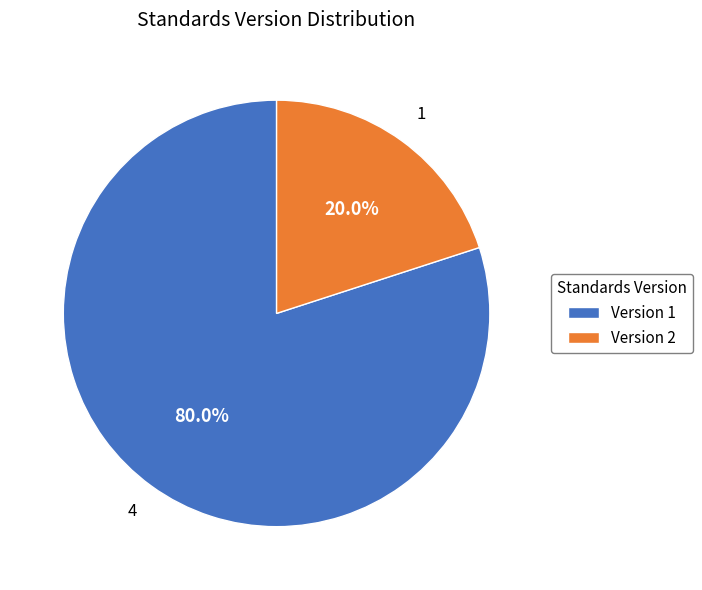

Between Version 1 and Version 2, which is larger?

Version 1